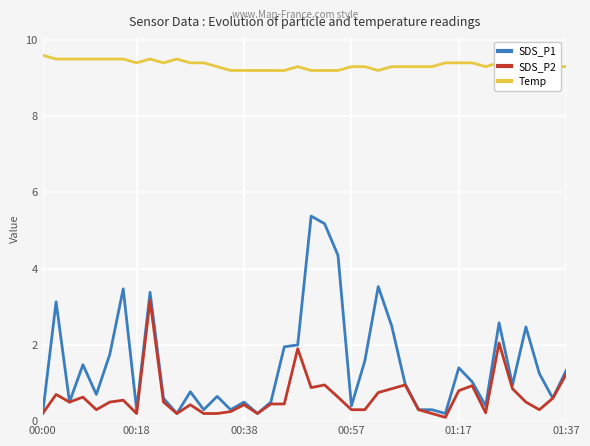

Which series has the largest total across all categories?

Temp